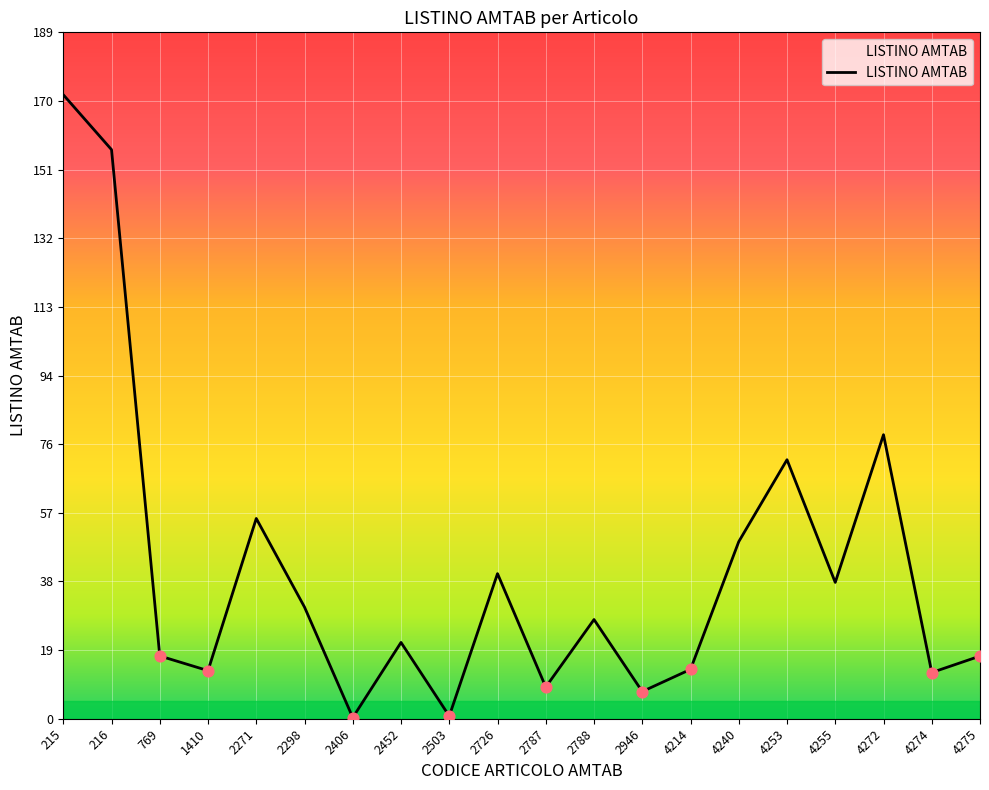

Which has a higher value, 2298 or 216?

216